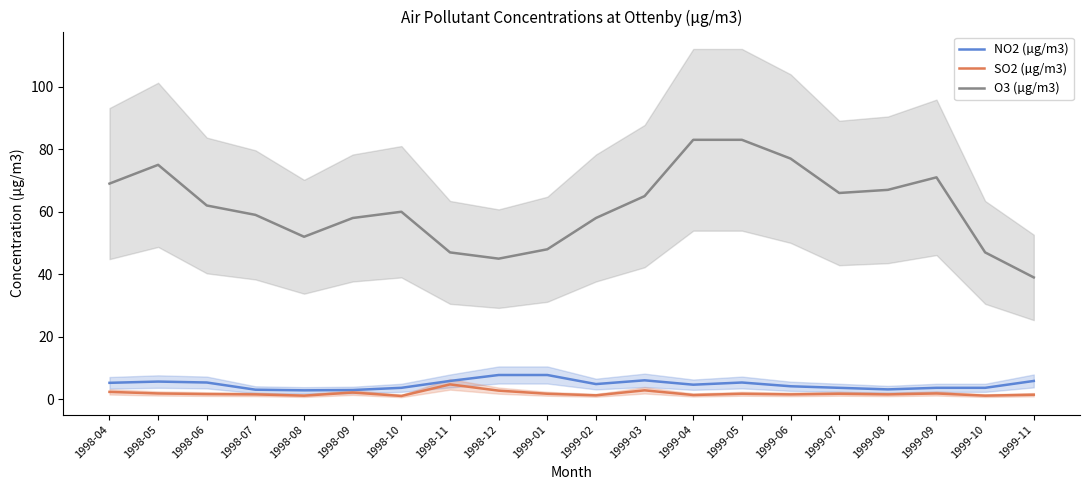

At which category is the sum across all series the highest?

1999-05